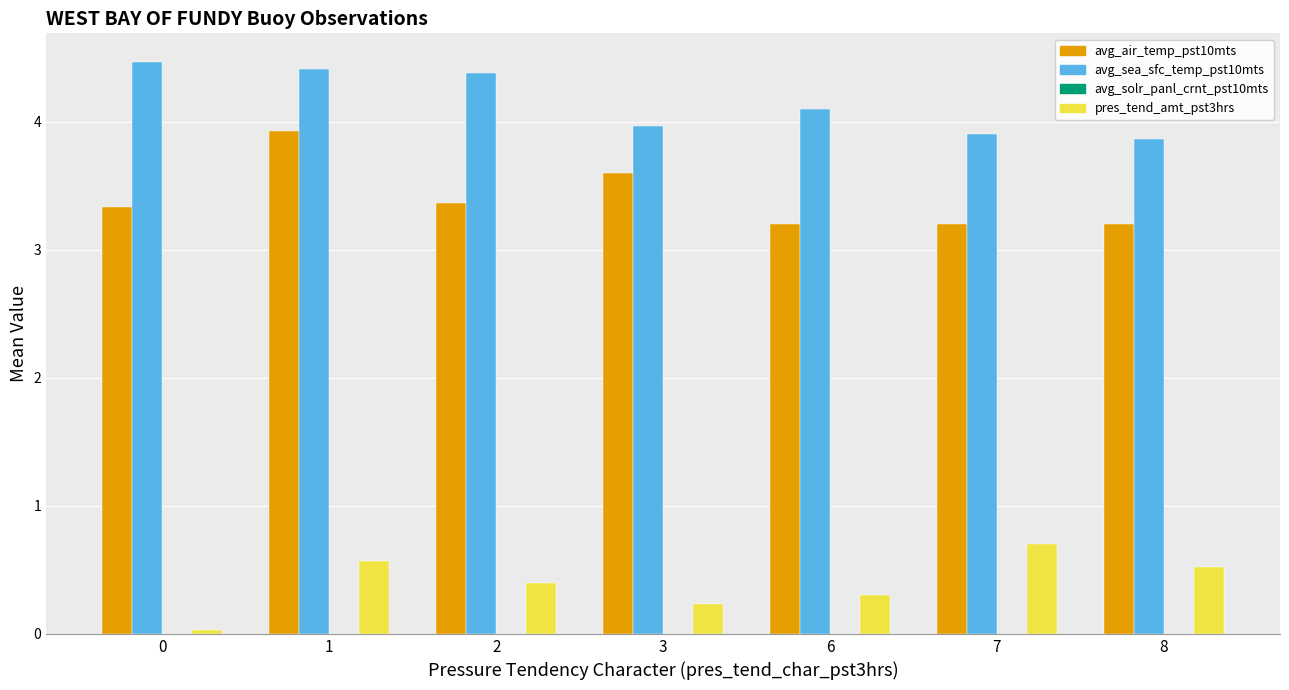

What is the spread (max minus min) of values at 6?

3.8